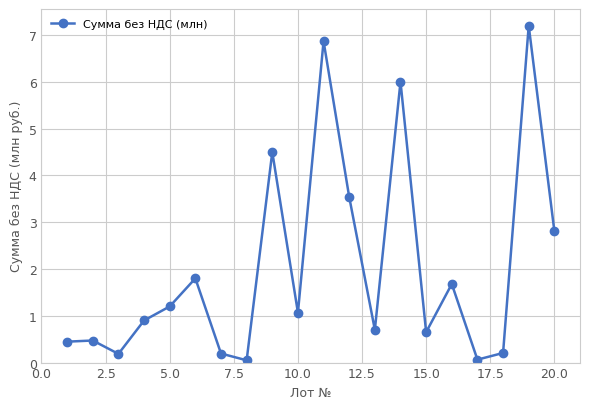

What is the value of the 7th point from the left?

0.2